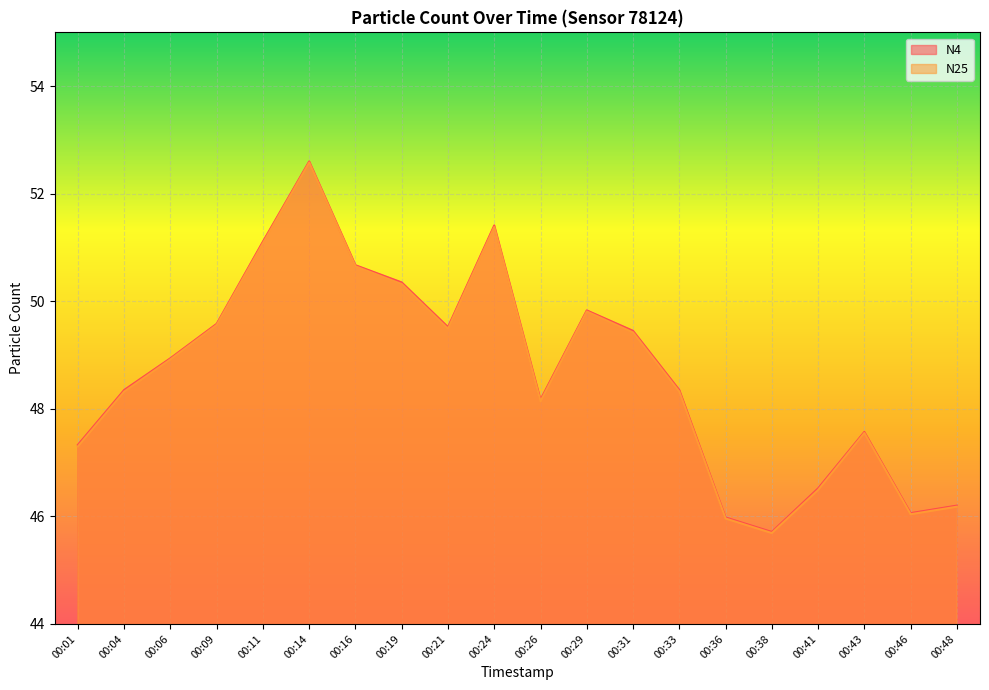

Where is the first local minimum for N25?

00:21